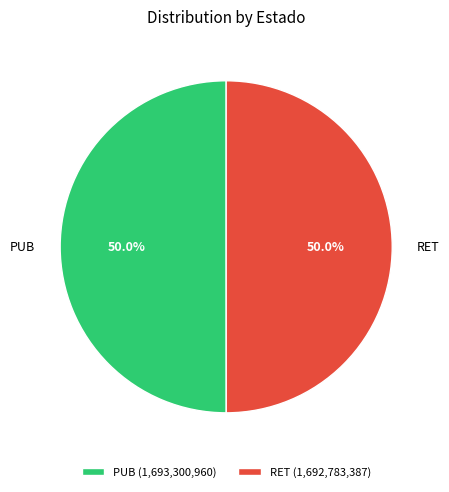

What is the total percentage of PUB and RET?

100.0%